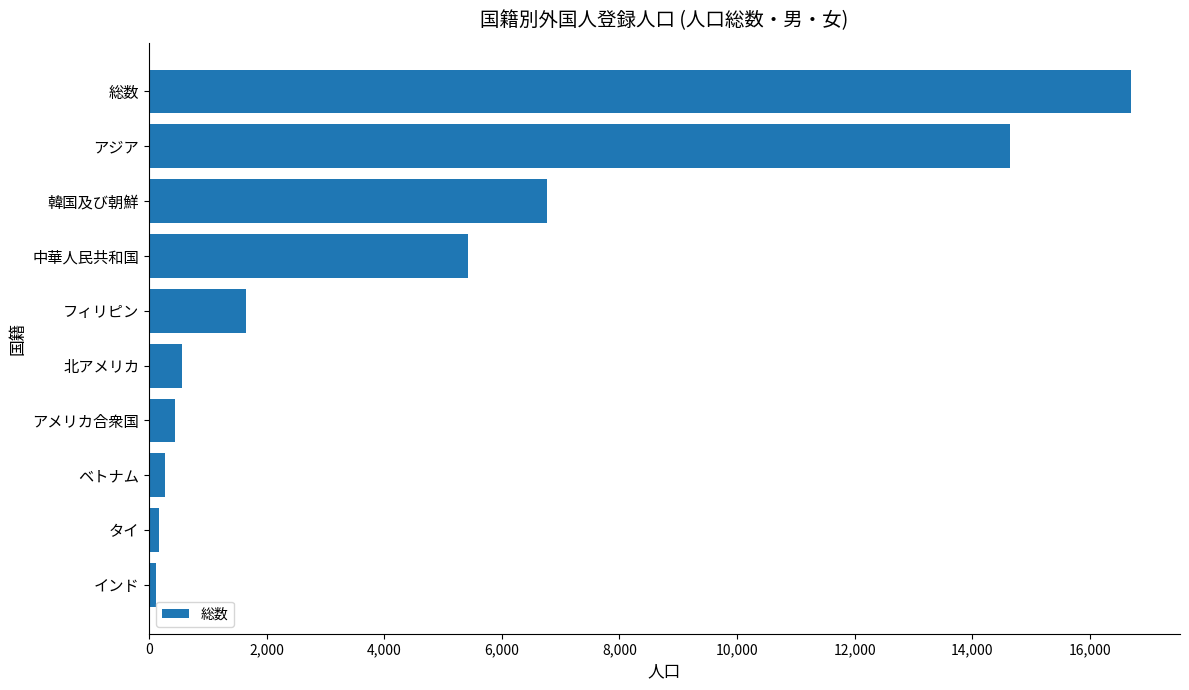

What is the difference between the second highest and minimum values?

14532